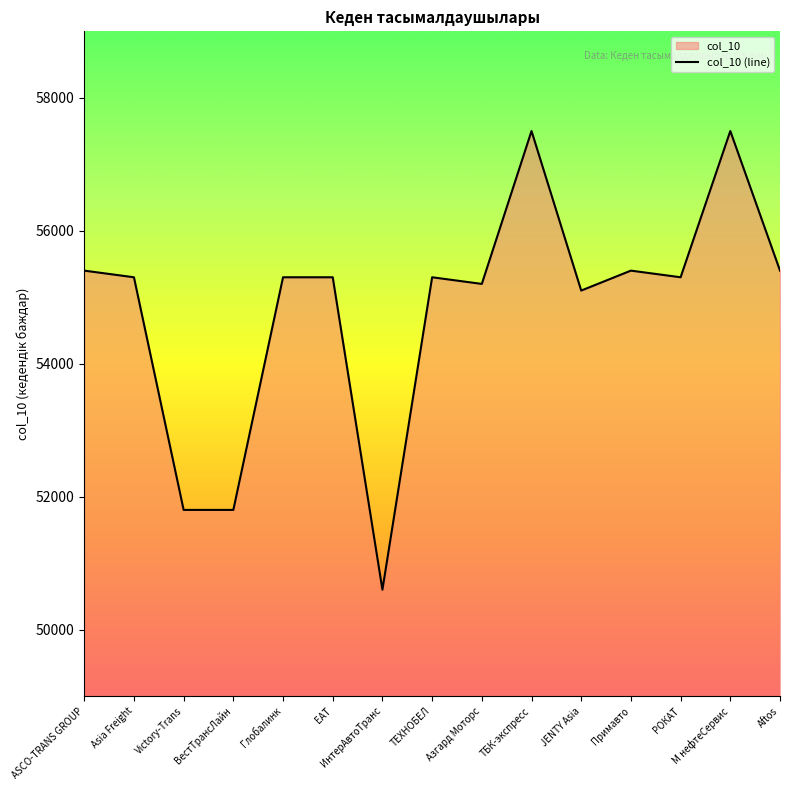

The chart shows a value of 57500 at ТБК-экспресс. True or false?

True